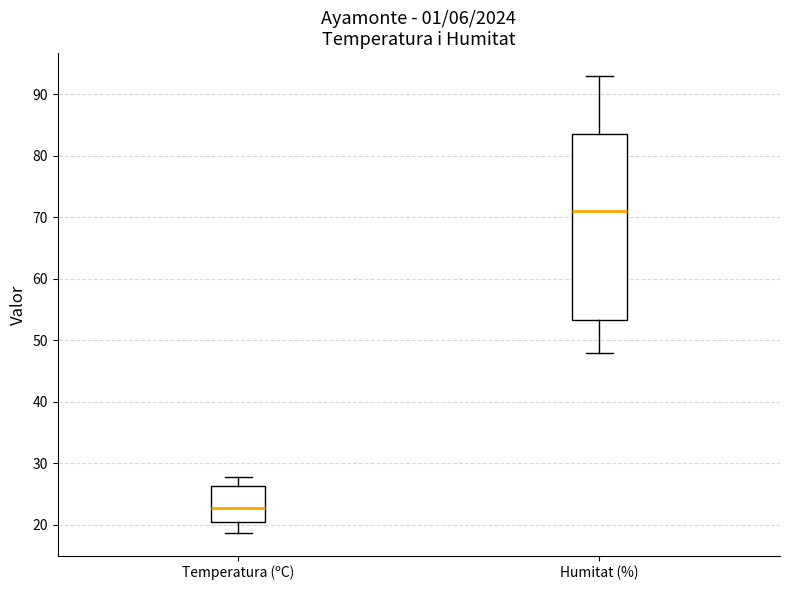

Where does the lower whisker of the box for Temperatura (ºC) end on the y-axis? The values are not printed on the chart, so give them approximately, as read against the axis.

19